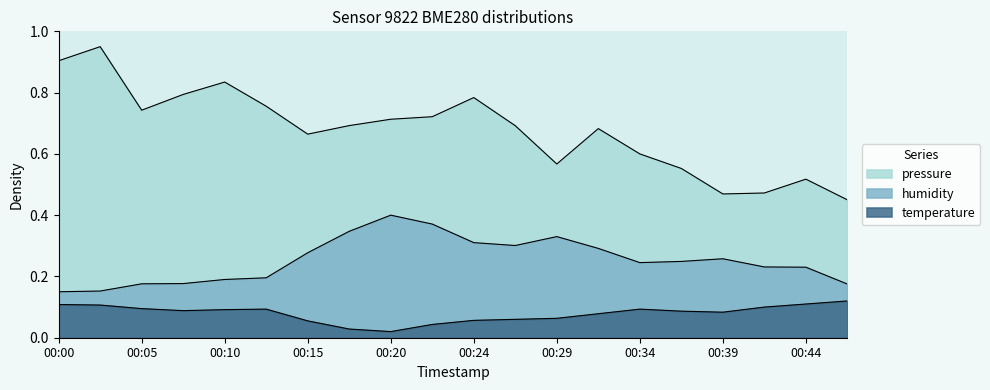

Reading left to right, list all the values displayed in this chart.

pressure: 0.9	0.9	0.7	0.8	0.8	0.8	0.7	0.7	0.7	0.7	0.8	0.7	0.6	0.7	0.6	0.6	0.5	0.5	0.5	0.5
humidity: 0.1	0.2	0.2	0.2	0.2	0.2	0.3	0.3	0.4	0.4	0.3	0.3	0.3	0.3	0.2	0.2	0.3	0.2	0.2	0.2
temperature: 0.1	0.1	0.1	0.1	0.1	0.1	0.1	0.0	0.0	0.0	0.1	0.1	0.1	0.1	0.1	0.1	0.1	0.1	0.1	0.1